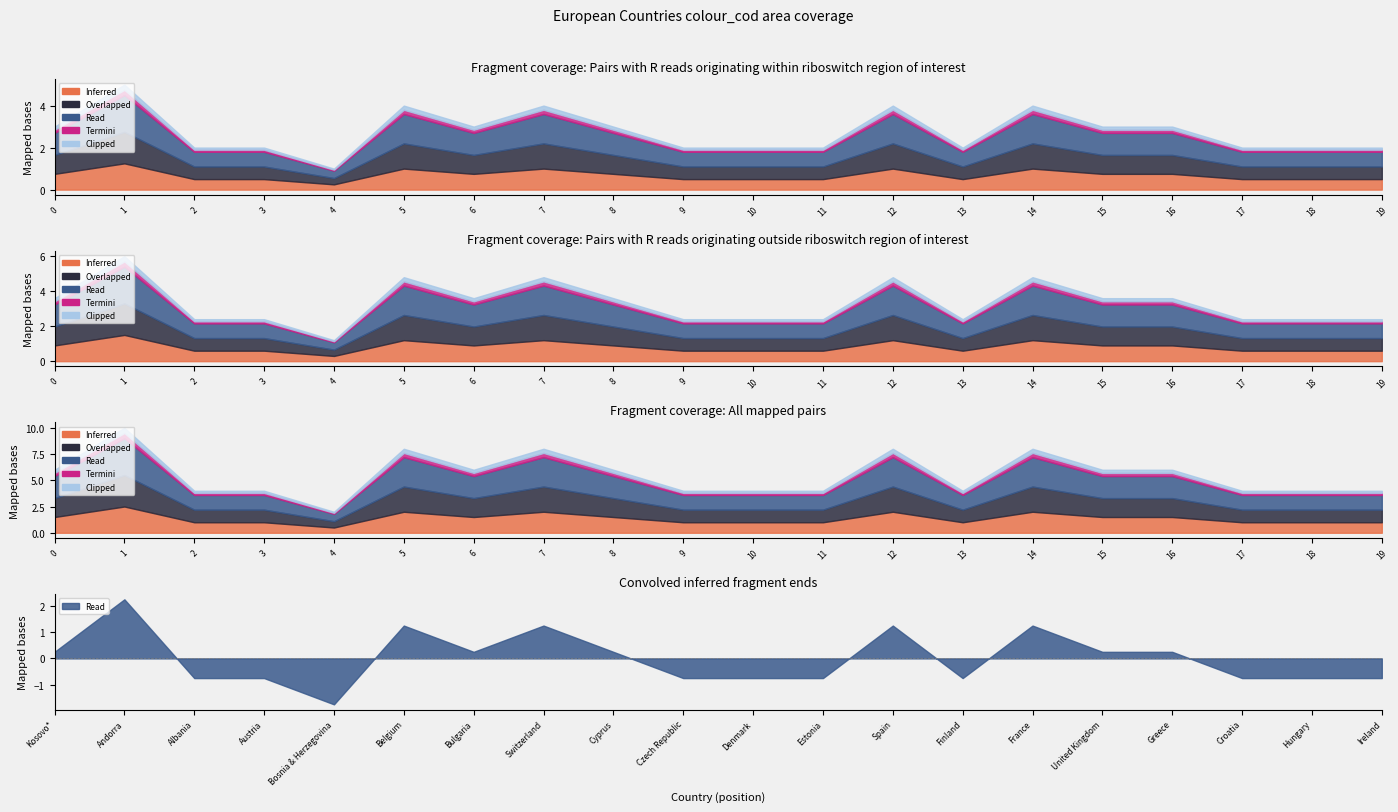

How many values in the colour_cod series are below 3?

10